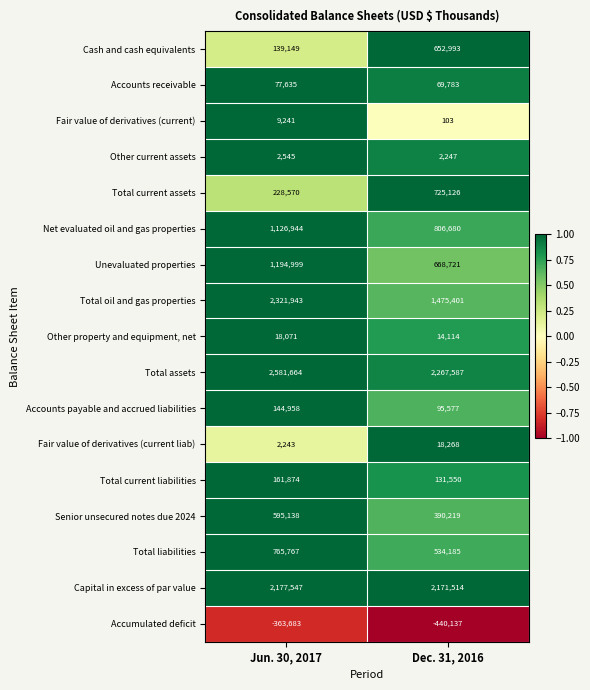

At how many categories does at least one series exceed 0?

2